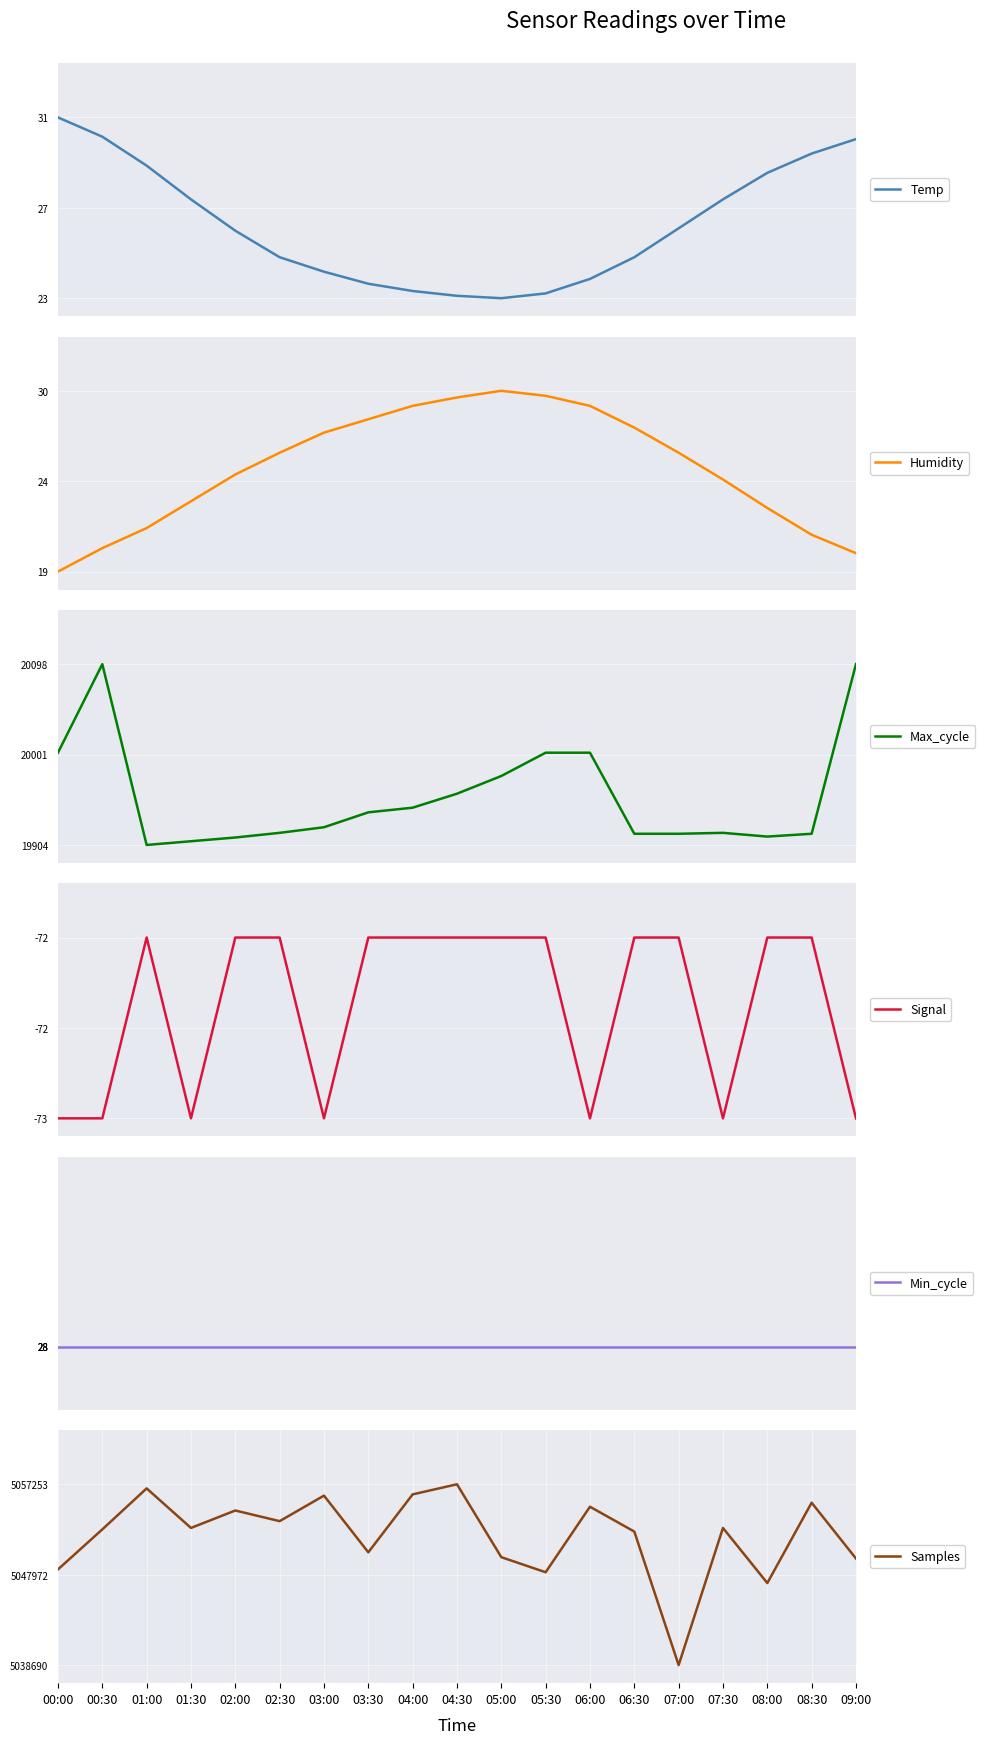

The value of Min_cycle at 07:00 is 7.1. True or false?

False